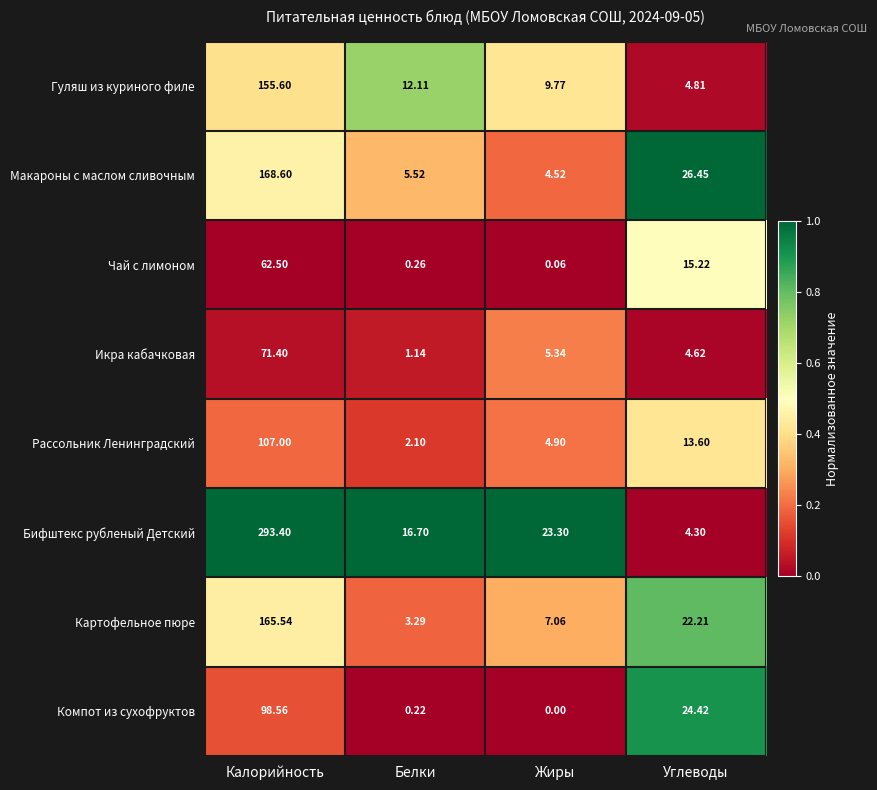

Which category has the highest value in the Икра кабачковая series?

Калорийность